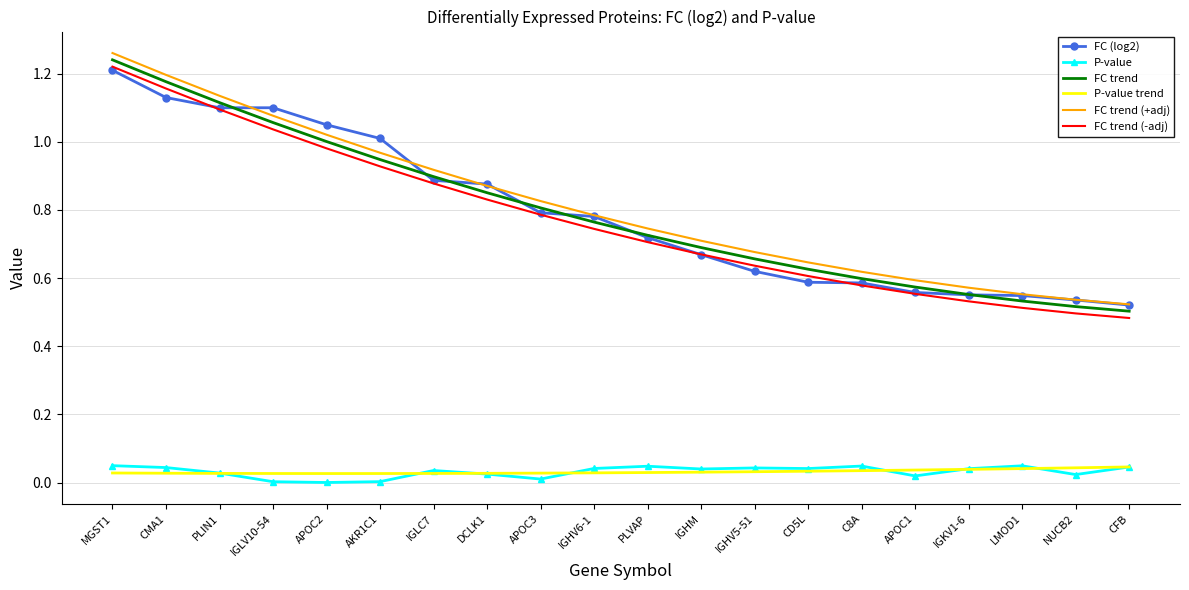

Is the value of FC trend at CMA1 greater than the value of FC trend (-adj) at C8A?

Yes